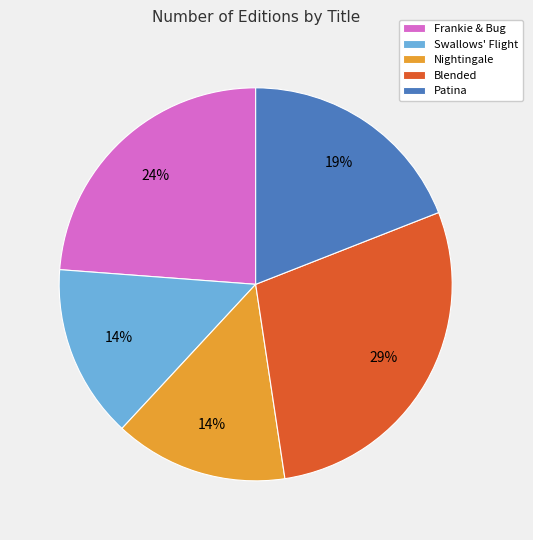

Which has a higher value, Blended or Nightingale?

Blended